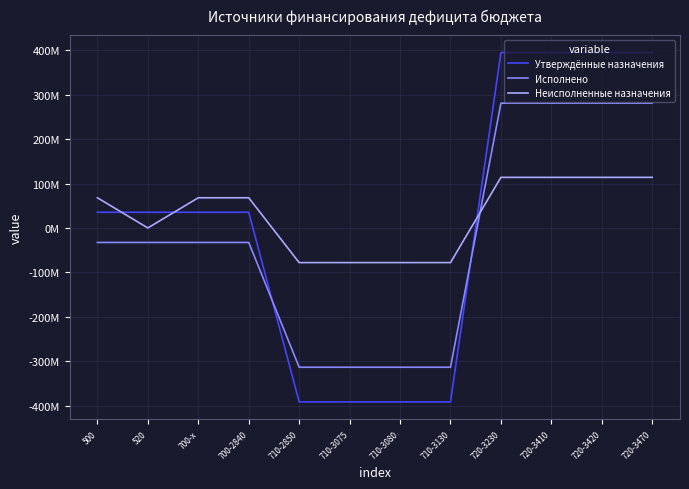

Does the chart have visible grid lines?

Yes